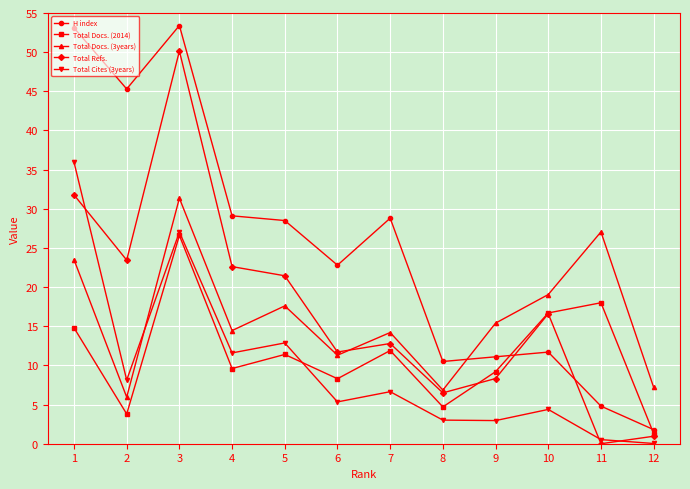

The H index series shows 47.3 at 6. True or false?

False